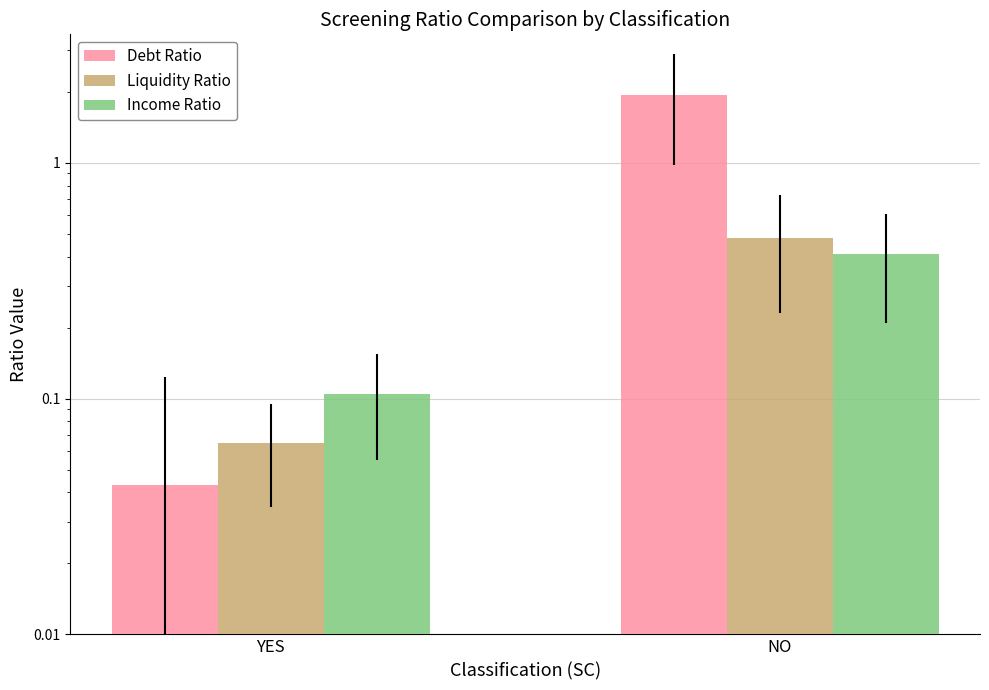

What is the label of the 1st bar from the right?

NO